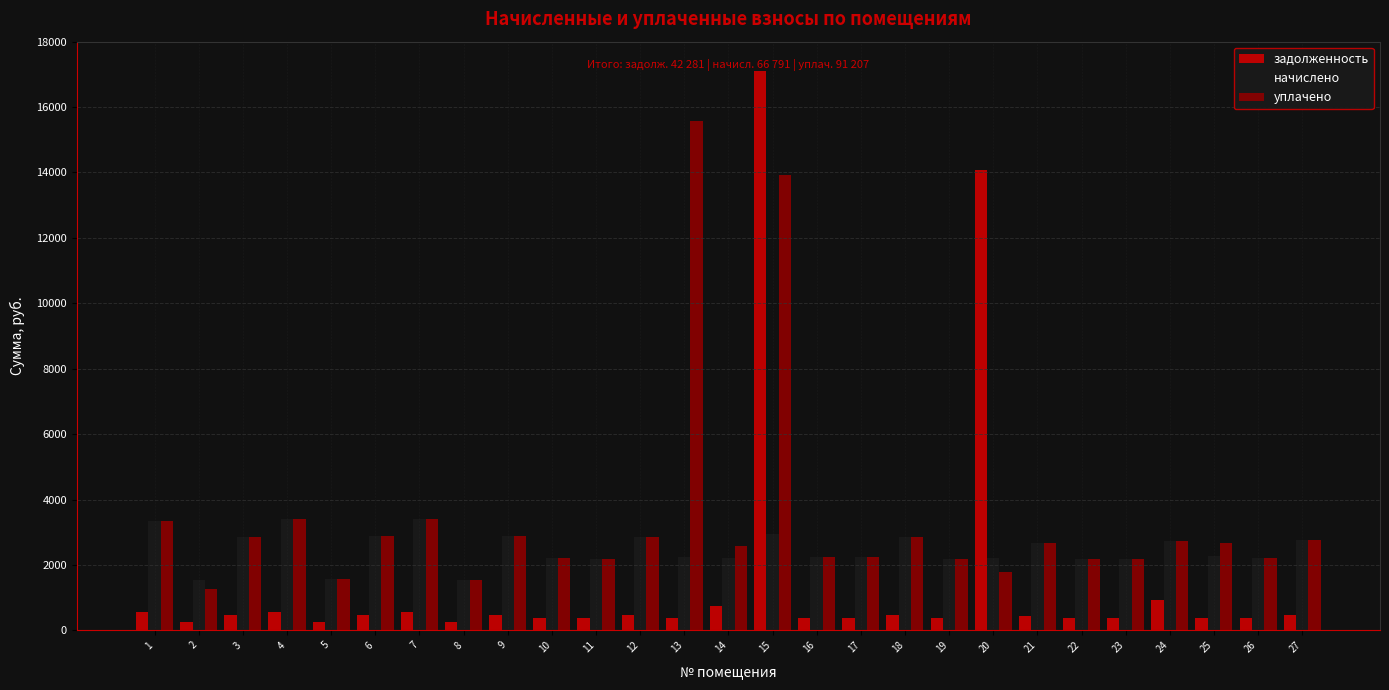

True or false: задолженность has a value of 364.3 at 19.

True